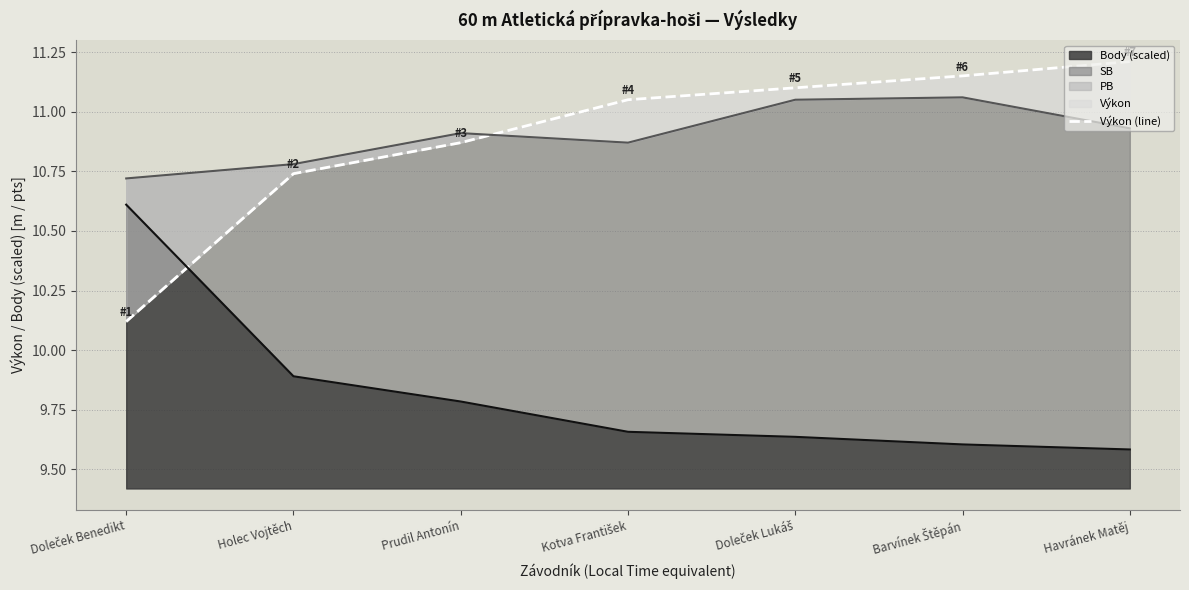

What value does the Body (scaled) series have at Prudil Antonín?

9.8